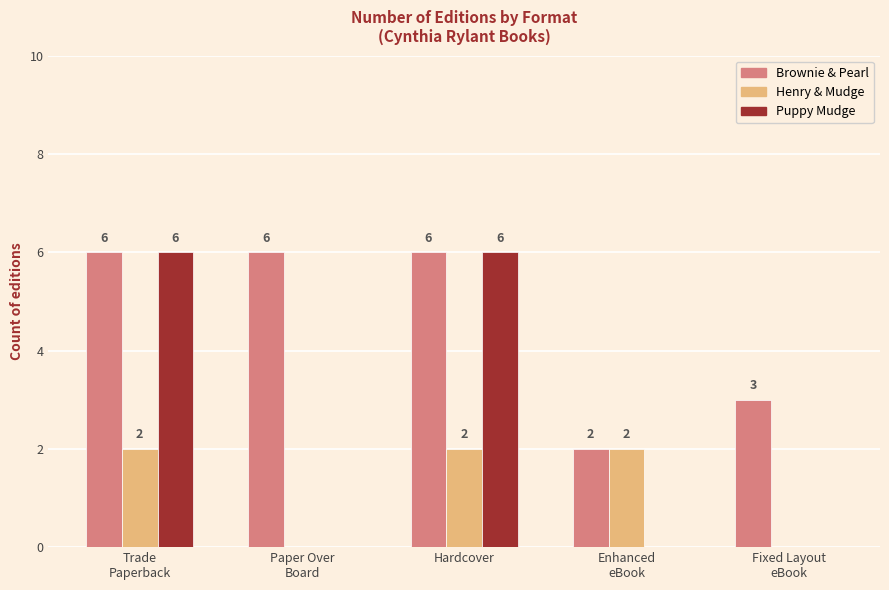

What is the highest value of the Puppy Mudge series?

6